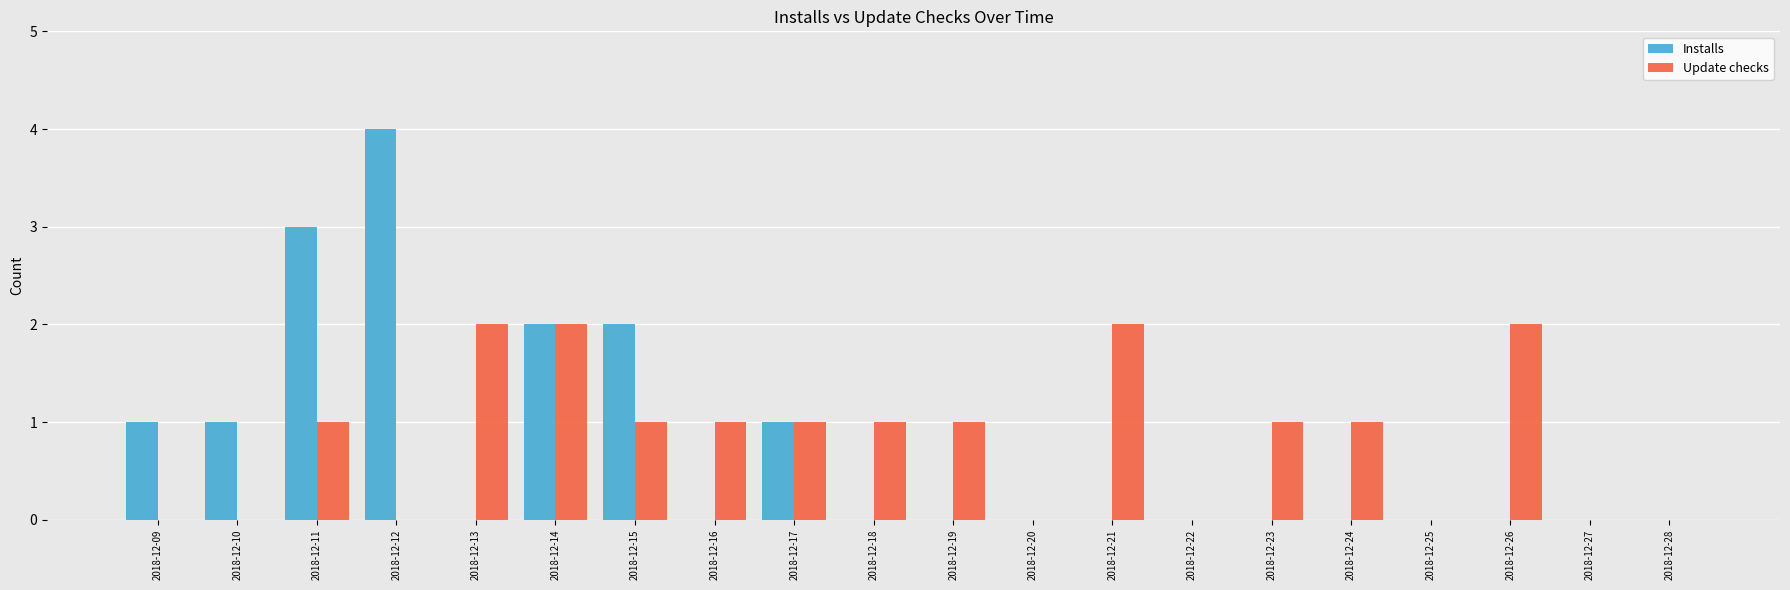

Reading left to right, extract all data points from this chart.

Installs: 2018-12-09=1	2018-12-10=1	2018-12-11=3	2018-12-12=4	2018-12-13=0	2018-12-14=2	2018-12-15=2	2018-12-16=0	2018-12-17=1	2018-12-18=0	2018-12-19=0	2018-12-20=0	2018-12-21=0	2018-12-22=0	2018-12-23=0	2018-12-24=0	2018-12-25=0	2018-12-26=0	2018-12-27=0	2018-12-28=0
Update checks: 2018-12-09=0	2018-12-10=0	2018-12-11=1	2018-12-12=0	2018-12-13=2	2018-12-14=2	2018-12-15=1	2018-12-16=1	2018-12-17=1	2018-12-18=1	2018-12-19=1	2018-12-20=0	2018-12-21=2	2018-12-22=0	2018-12-23=1	2018-12-24=1	2018-12-25=0	2018-12-26=2	2018-12-27=0	2018-12-28=0